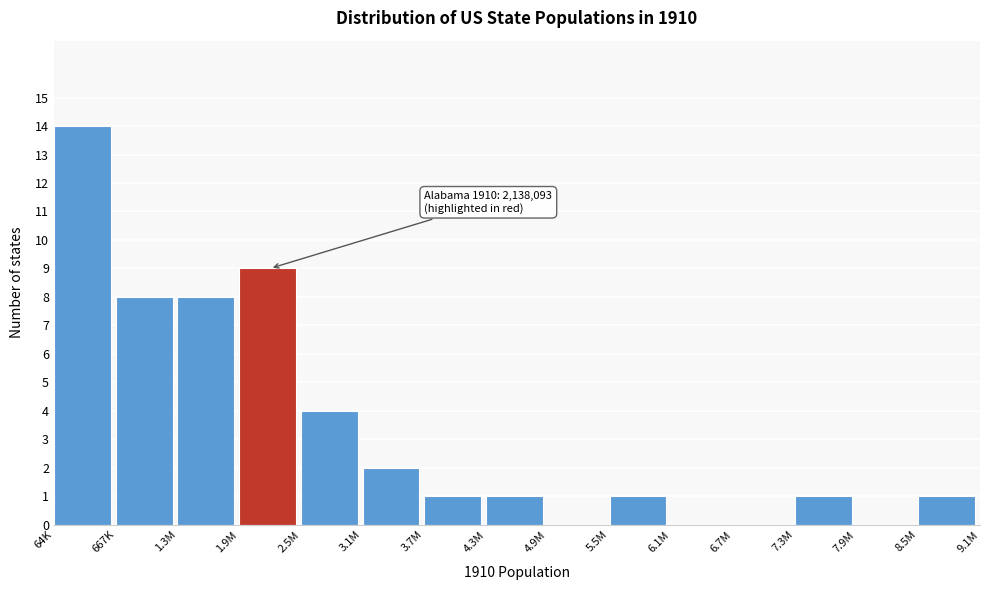

Reading left to right, extract all data points from this chart.

64K=14	667K=8	1.3M=8	1.9M=9	2.5M=4	3.1M=2	3.7M=1	4.3M=1	4.9M=0	5.5M=1	6.1M=0	6.7M=0	7.3M=1	7.9M=0	8.5M=1